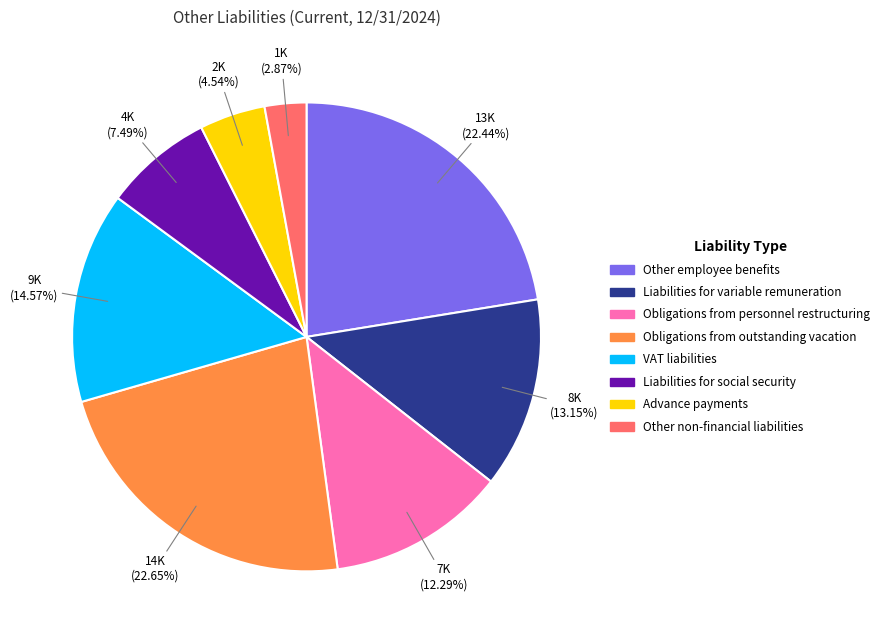

Which has a higher value, Other employee benefits or Other non-financial liabilities?

Other employee benefits